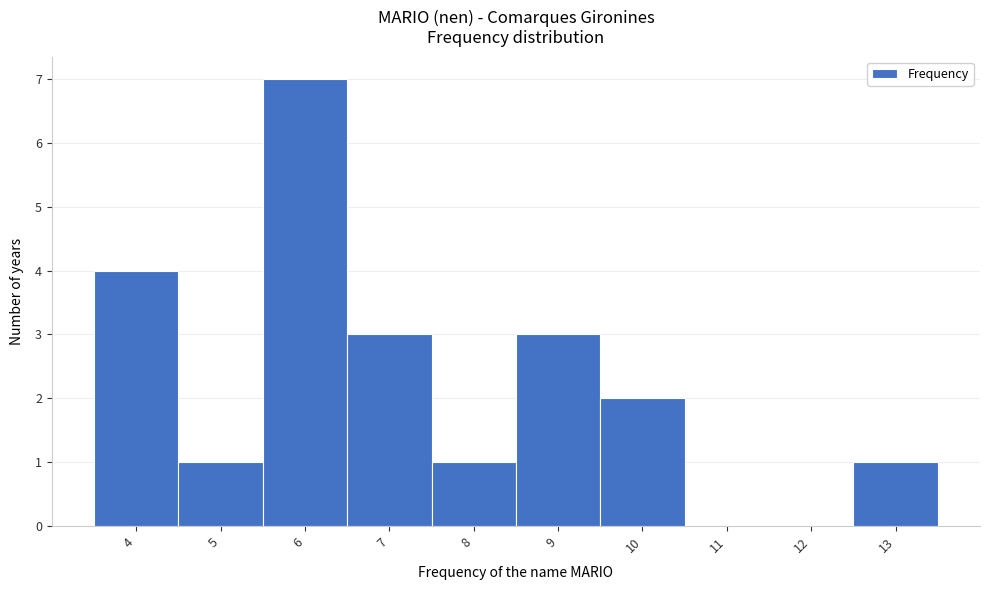

Reading left to right, transcribe all the data shown in this chart.

4=4	5=1	6=7	7=3	8=1	9=3	10=2	11=0	12=0	13=1